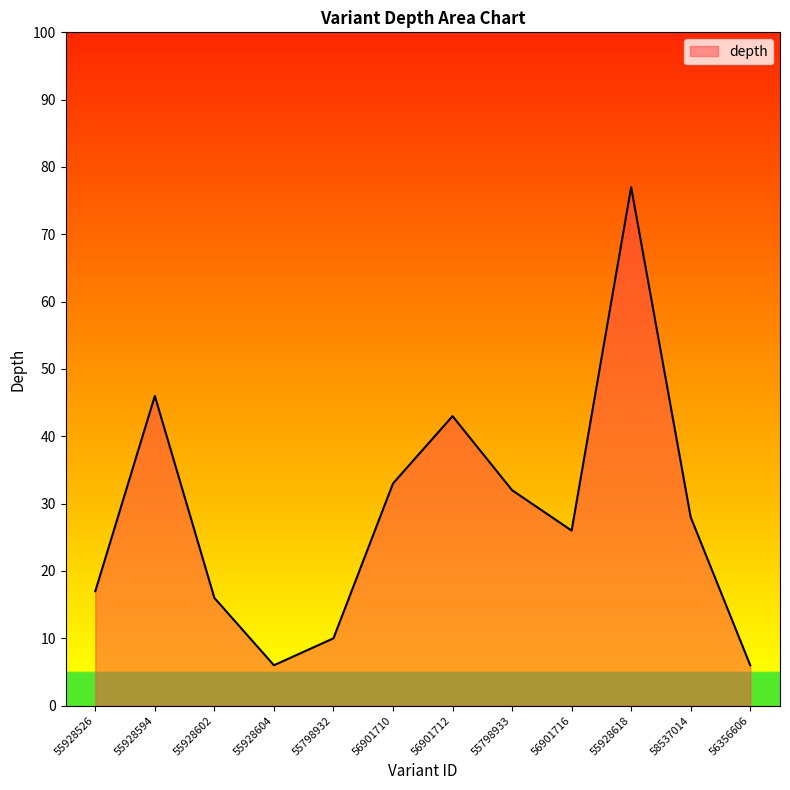

What position from the right is 55798933?

5